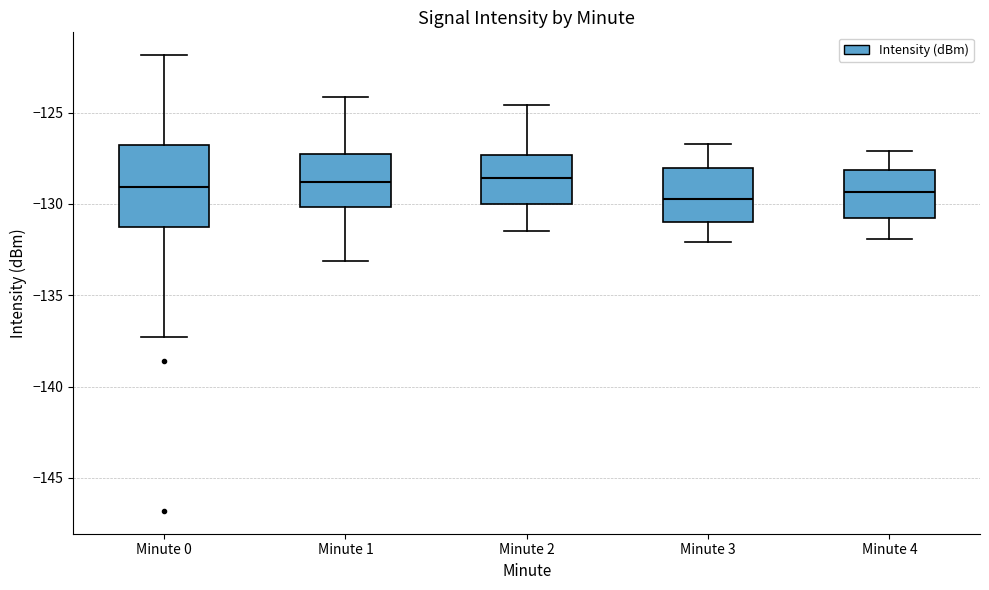

Reading left to right, transcribe this box plot: for each box, give where its median line is, the range the box spans, and where its two whiskers end, as read against the y-axis. The values are not printed on the chart, so give them approximately, as read against the axis.

Minute 0: median -129.0, box -131.5 to -127.0, whiskers -137.5 to -122.0
Minute 1: median -129.0, box -130.0 to -127.5, whiskers -133.0 to -124.0
Minute 2: median -128.5, box -130.0 to -127.5, whiskers -131.5 to -124.5
Minute 3: median -129.5, box -131.0 to -128.0, whiskers -132.0 to -126.5
Minute 4: median -129.5, box -130.5 to -128.0, whiskers -132.0 to -127.0